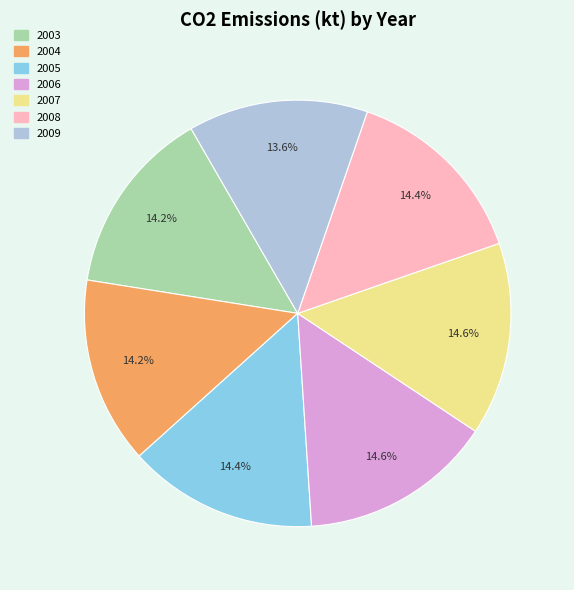

Is the sum of 2003 and 2006 greater than half?

No